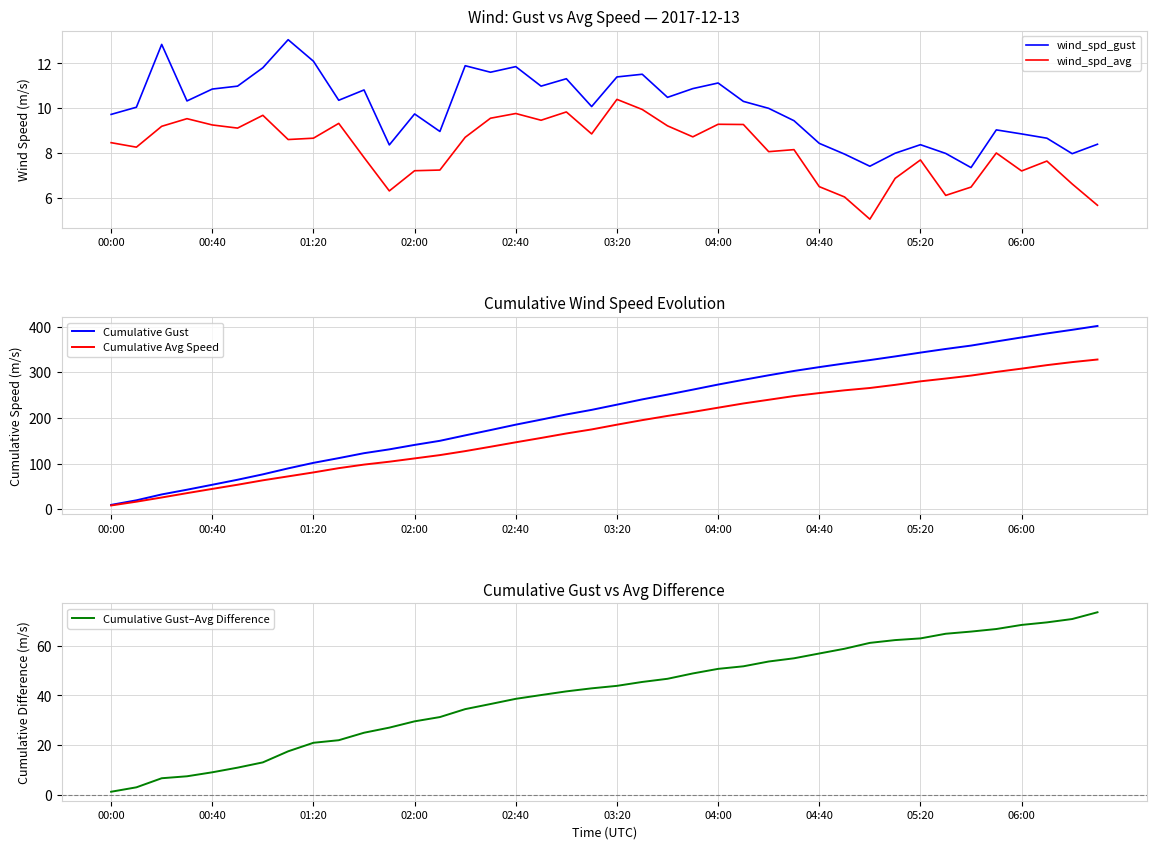

What is the maximum value for wind_spd_avg?

10.4